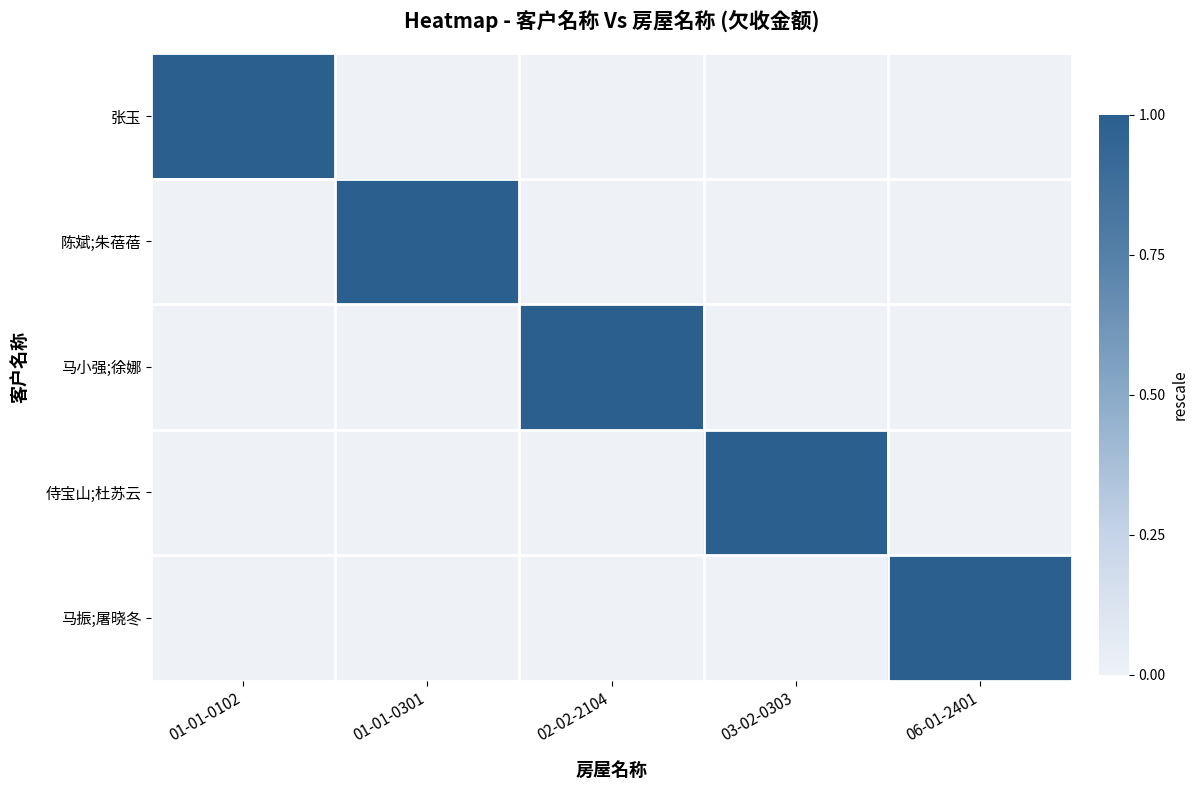

What is the total value across all series at 03-02-0303?

1